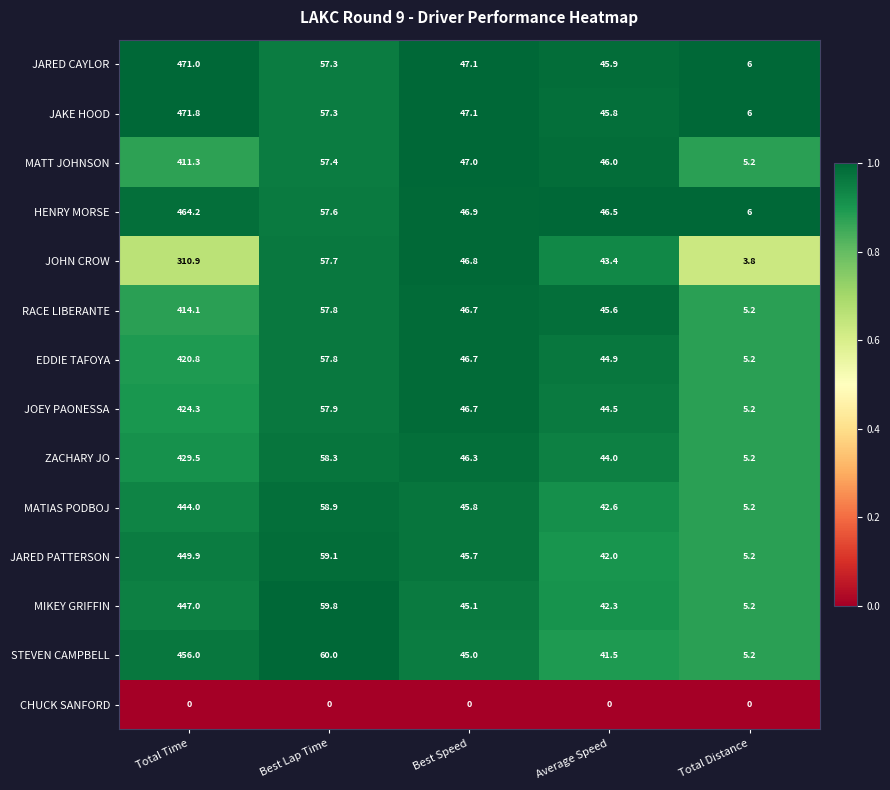

What is the difference between the highest and lowest values at Best Speed?

47.1